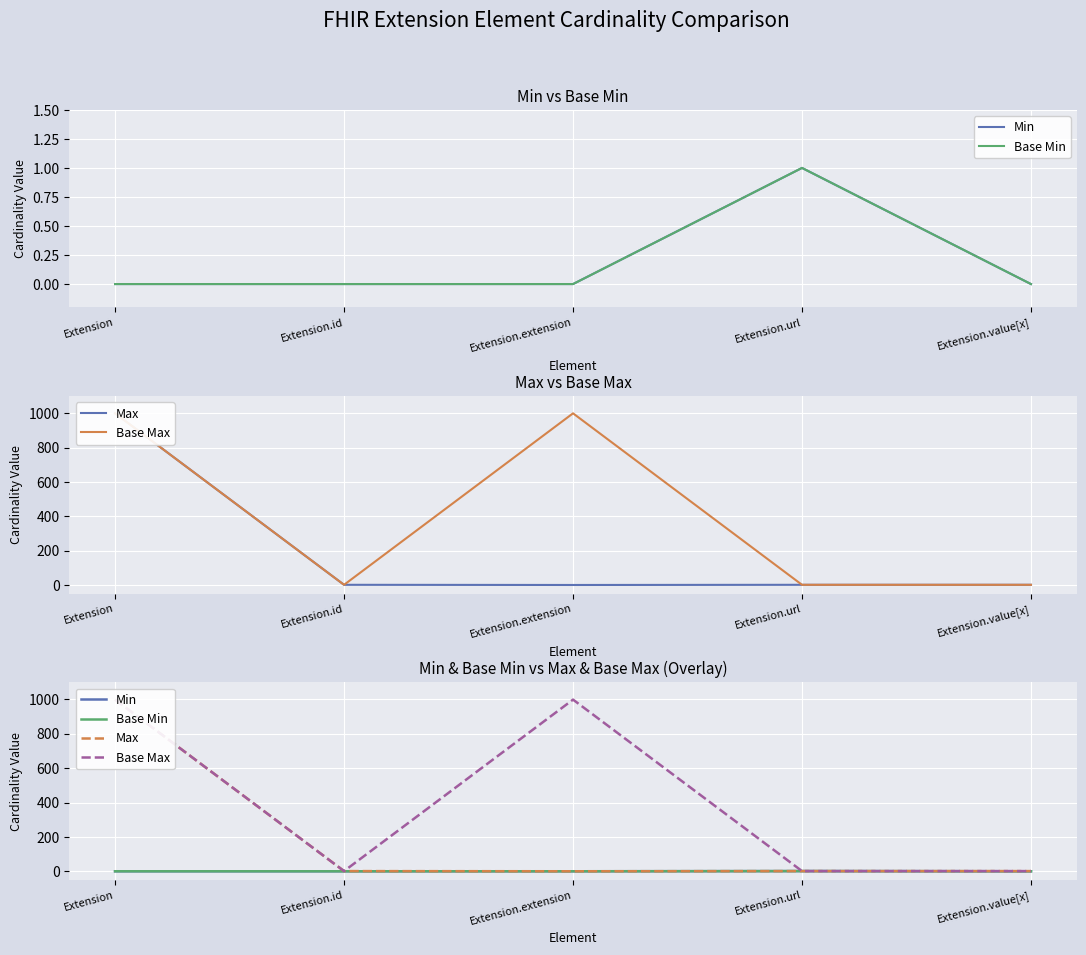

Which series has the largest range (max minus min)?

Max